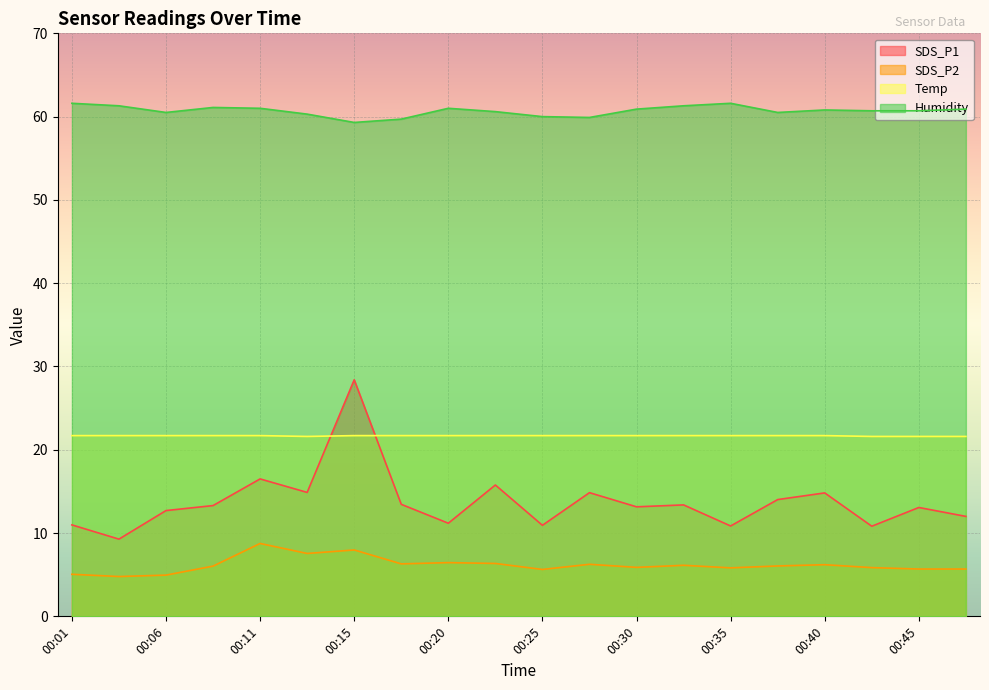

What is the difference between the maximum and minimum values in the Humidity series?

2.3